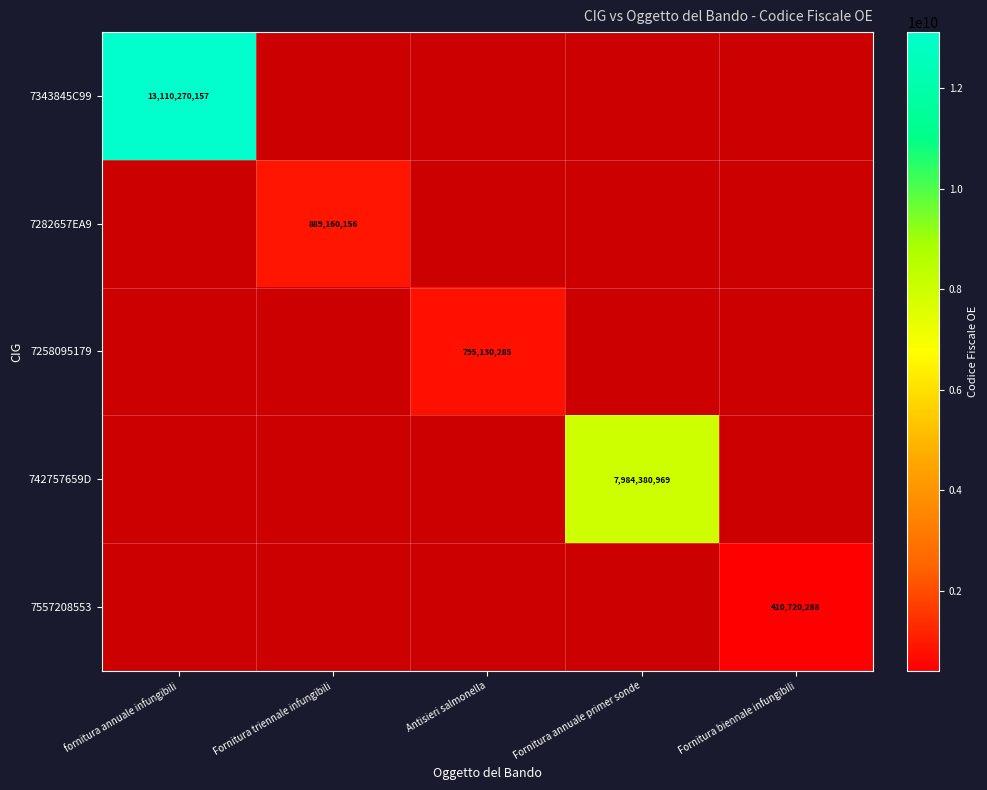

True or false: 7343845C99 has a value of 13110270157 at fornitura annuale infungibili.

True